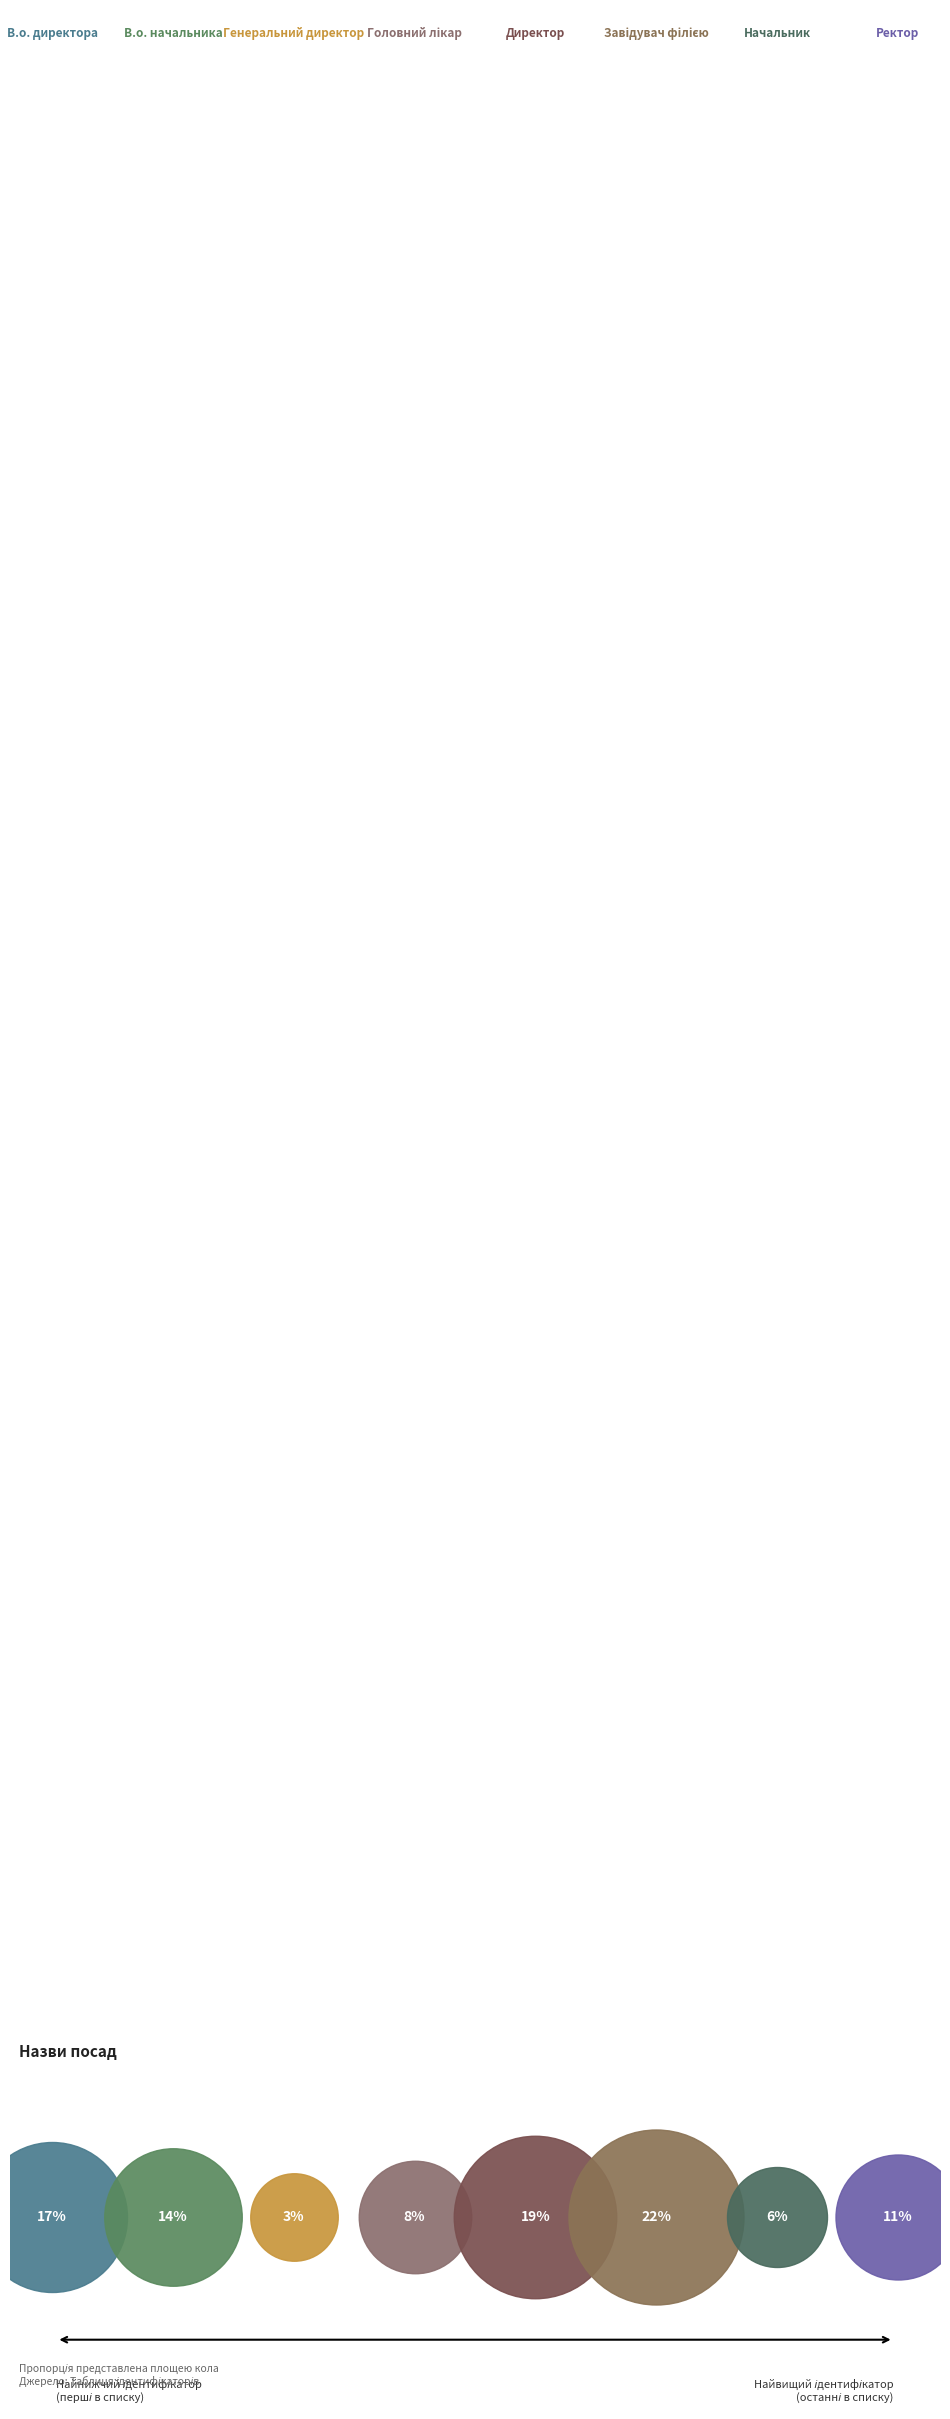

Rank the categories by value from lowest to highest.

Генеральний директор, Начальник, Головний лікар, Ректор, В.о. начальника, В.о. директора, Директор, Завідувач філією